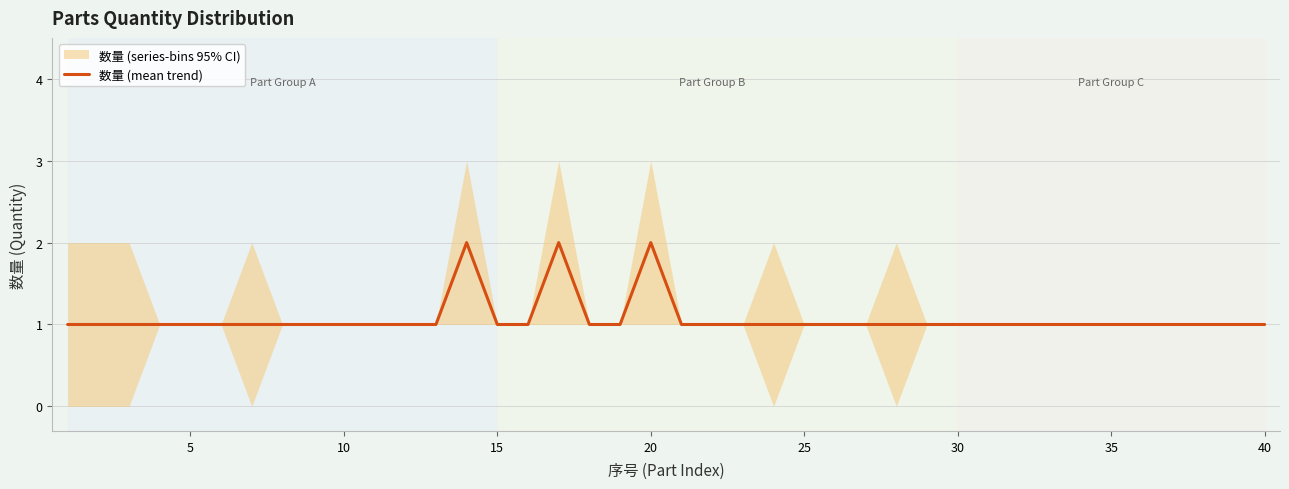

The value at 25 is 1. True or false?

True